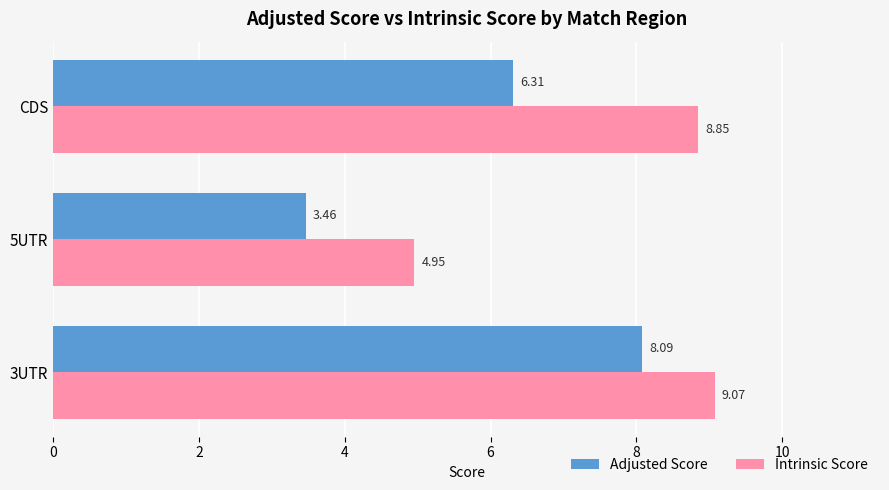

Where is Adjusted Score nearest to the value 5?

CDS